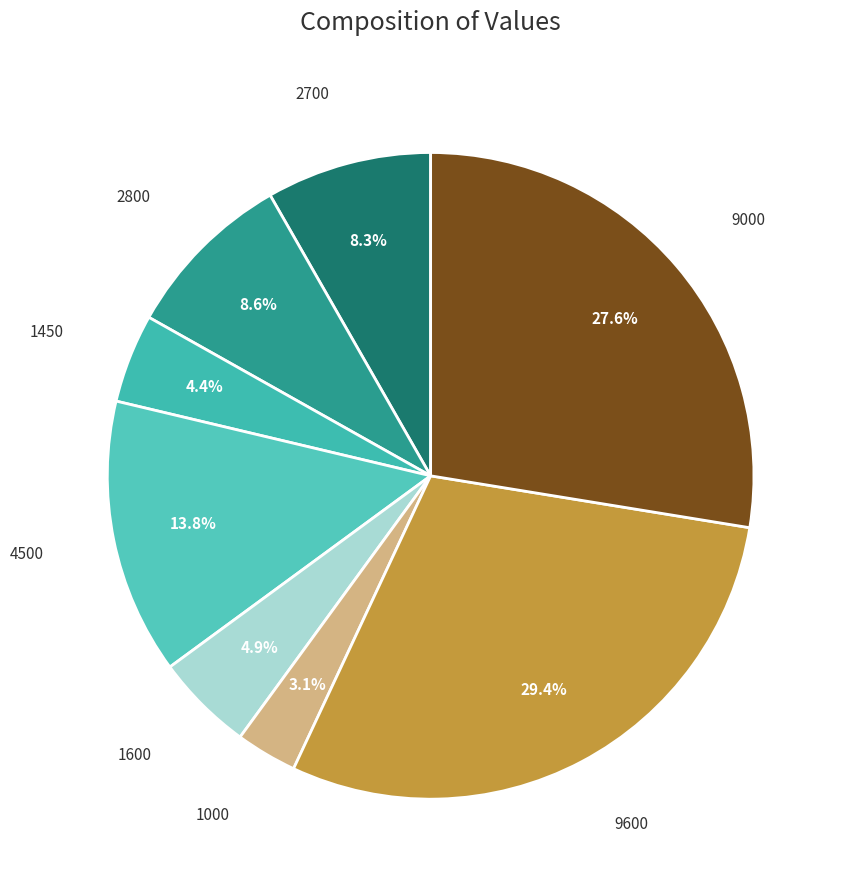

What percentage is NOT represented by 1000?

96.9%